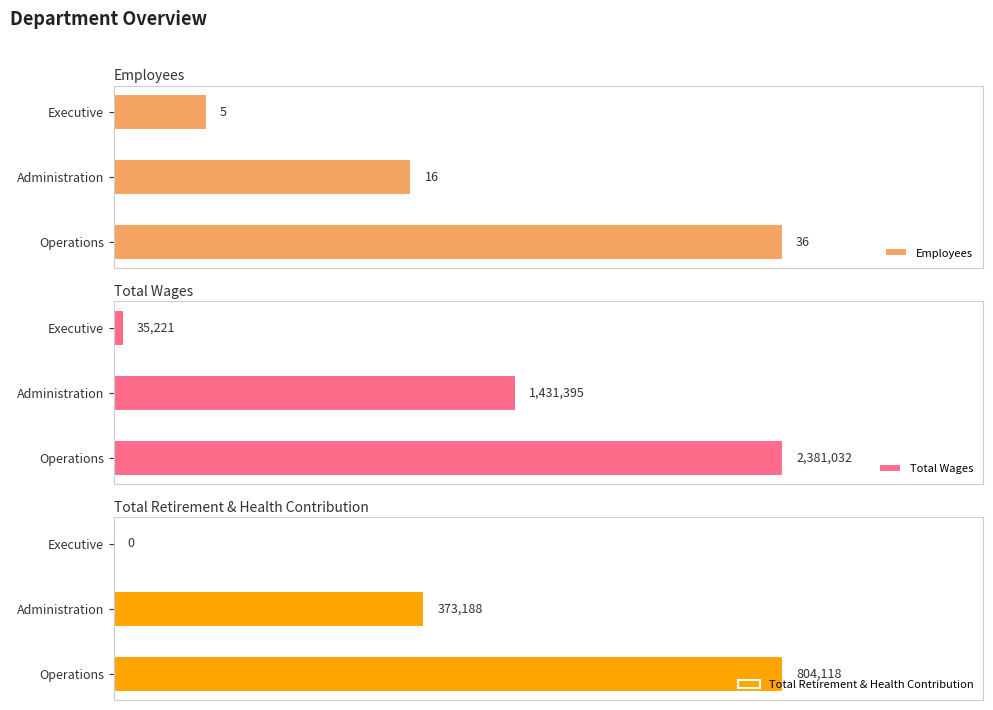

What is the difference between the maximum and minimum values in the Employees series?

31